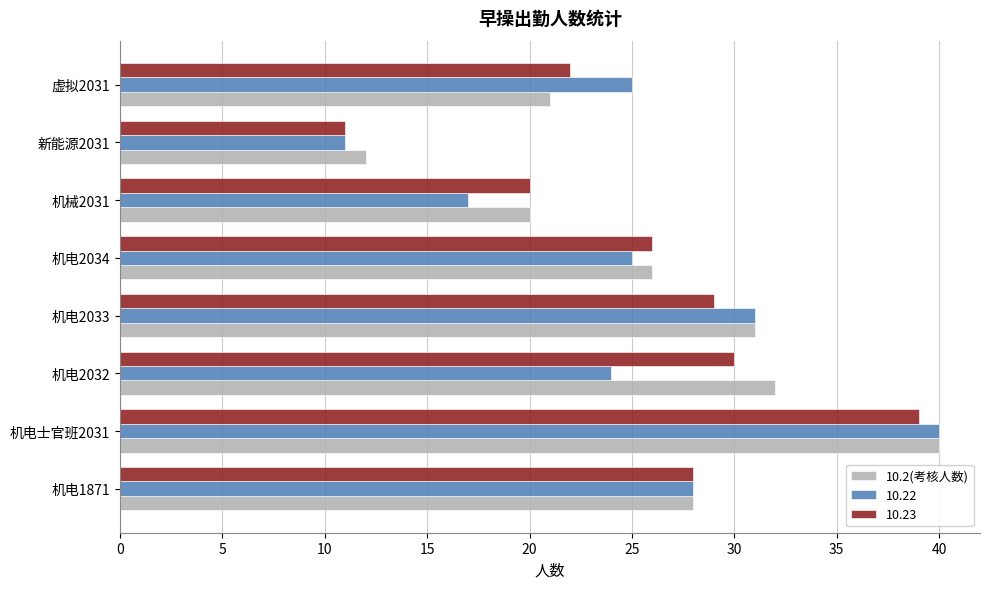

The 10.2(考核人数) series shows 31 at 机电2033. True or false?

True